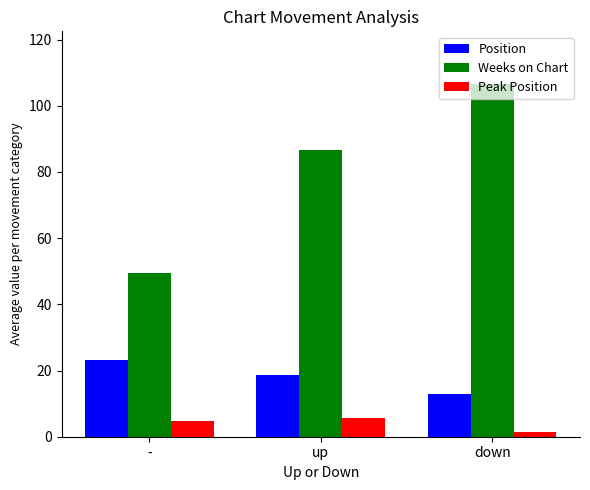

What is the highest value of the Weeks on Chart series?

106.5